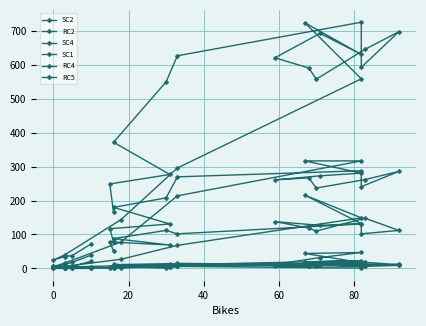

The SC4 series shows 3 at 20. True or false?

True